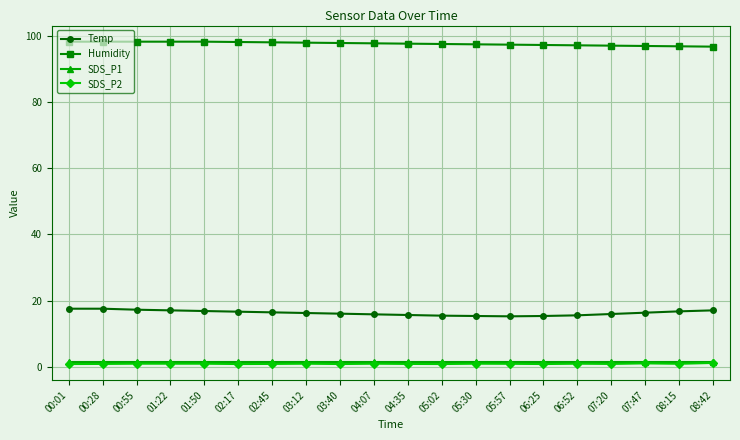

Is the value of Temp at 02:45 greater than the value of SDS_P1 at 01:50?

Yes